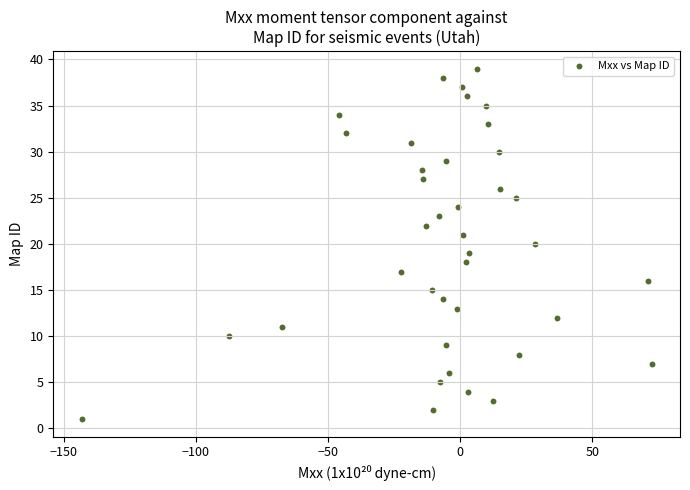

What is the range of Y values (max minus min)?

38